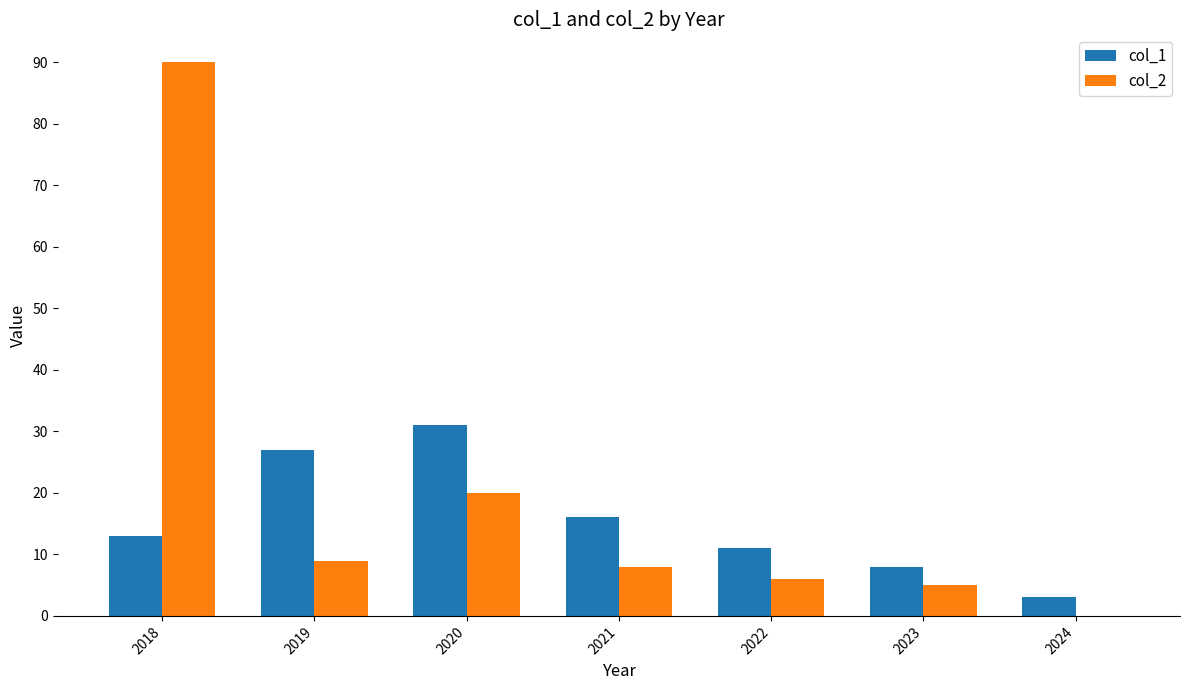

The col_1 series shows 3 at 2024. True or false?

True